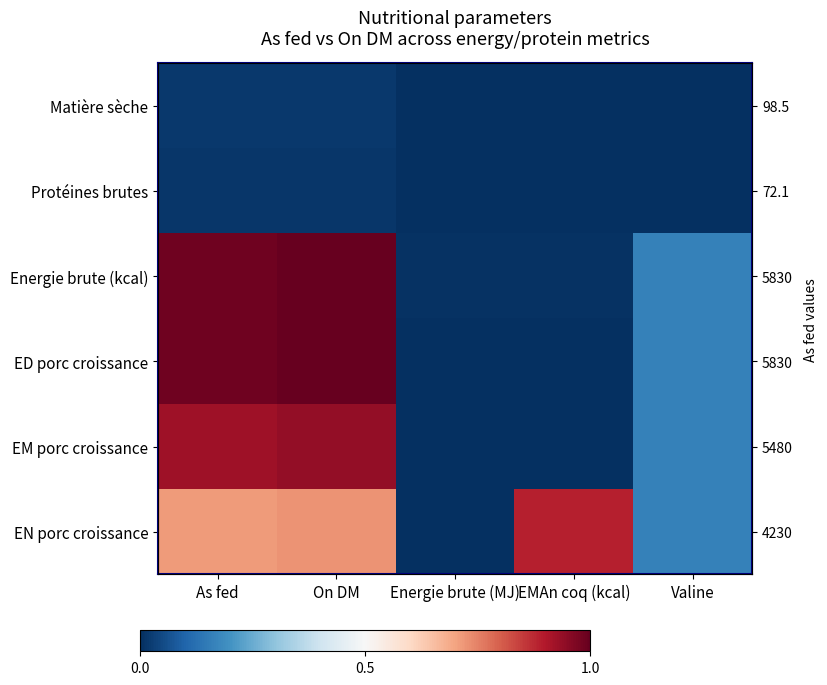

Which category has the lowest value in the Matière sèche series?

Energie brute (MJ)